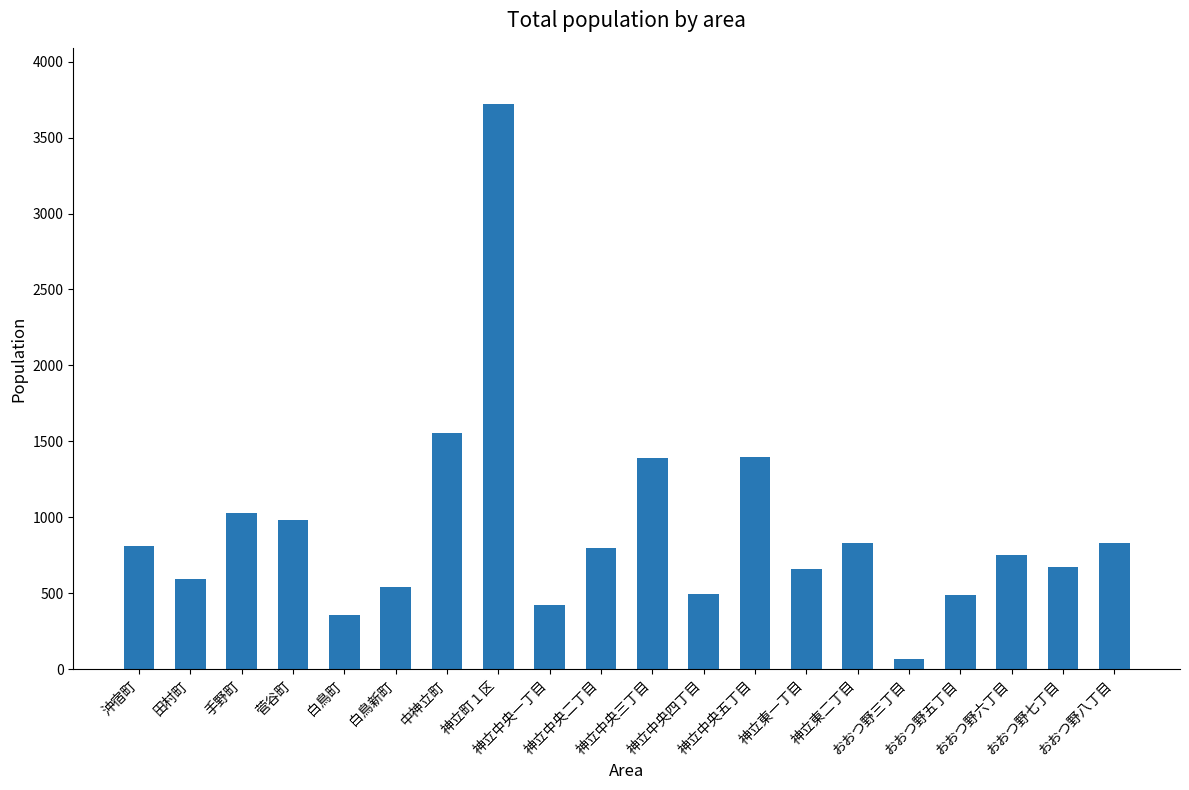

Where is the data nearest to the value 1894?

中神立町